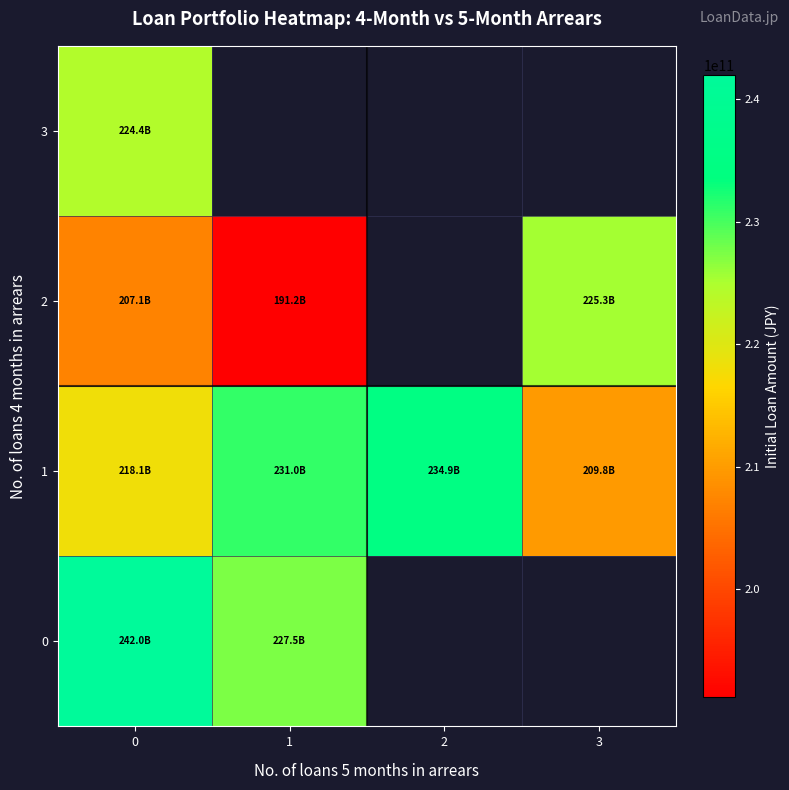

At how many categories does at least one series exceed 231062140369?

2